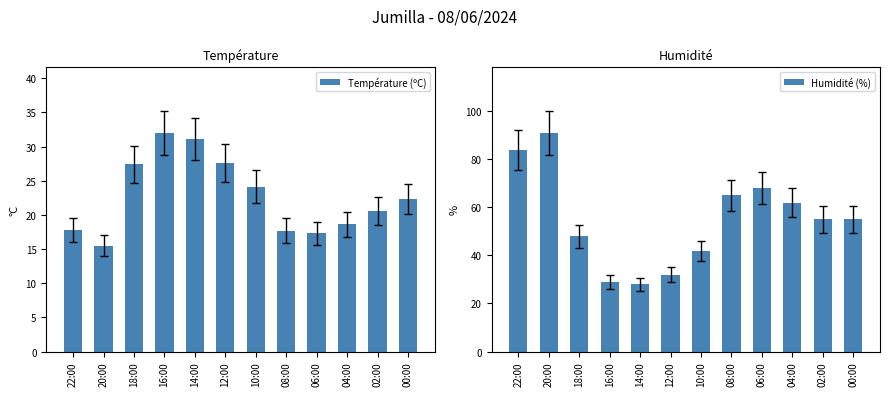

Reading right to left, extract all data points from this chart.

Température (ºC): 00:00=22.3	02:00=20.5	04:00=18.6	06:00=17.3	08:00=17.7	10:00=24.1	12:00=27.6	14:00=31.1	16:00=32.0	18:00=27.4	20:00=15.5	22:00=17.8
Humidité (%): 00:00=55.0	02:00=55.0	04:00=62.0	06:00=68.0	08:00=65.0	10:00=42.0	12:00=32.0	14:00=28.0	16:00=29.0	18:00=48.0	20:00=91.0	22:00=84.0